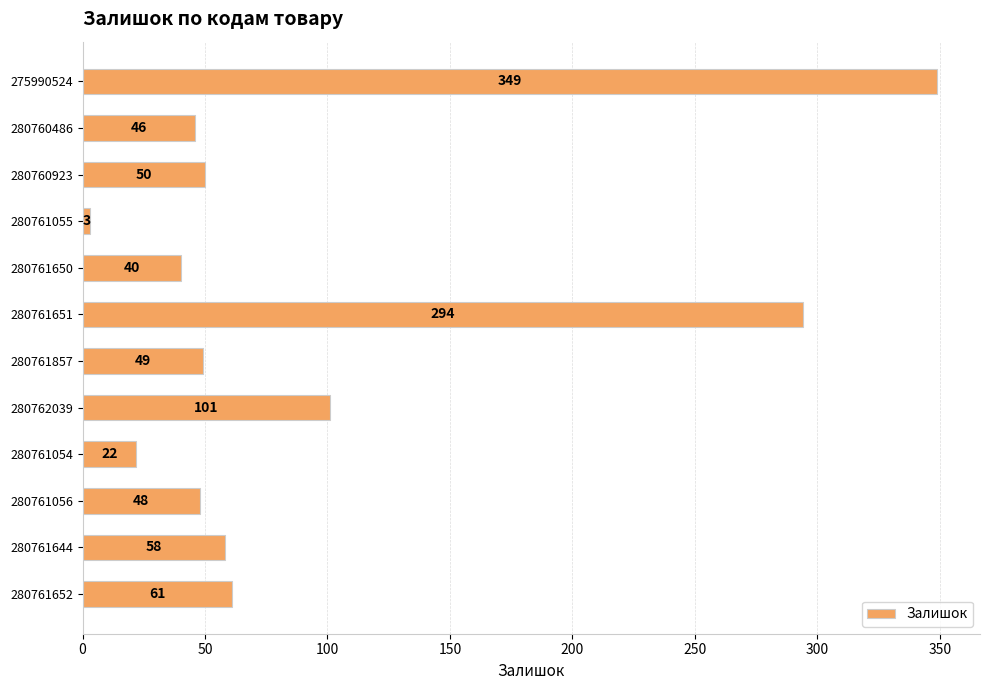

The chart shows a value of 3 at 280761055. True or false?

True